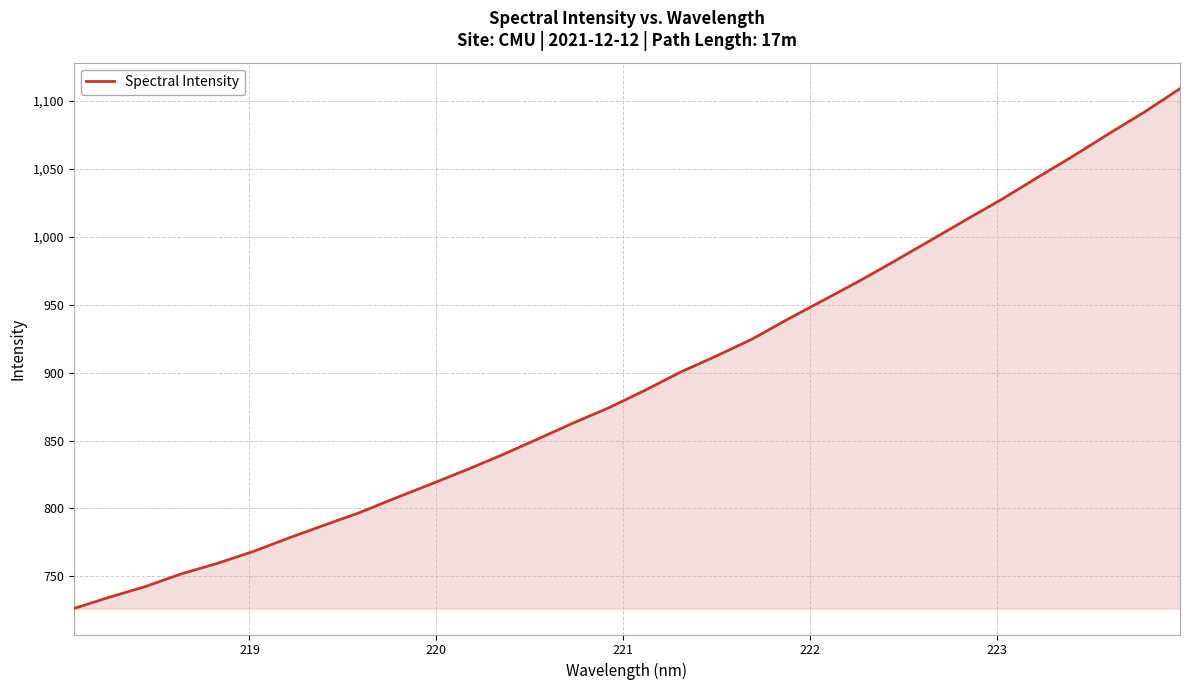

What is the difference between the maximum and minimum values?

382.9